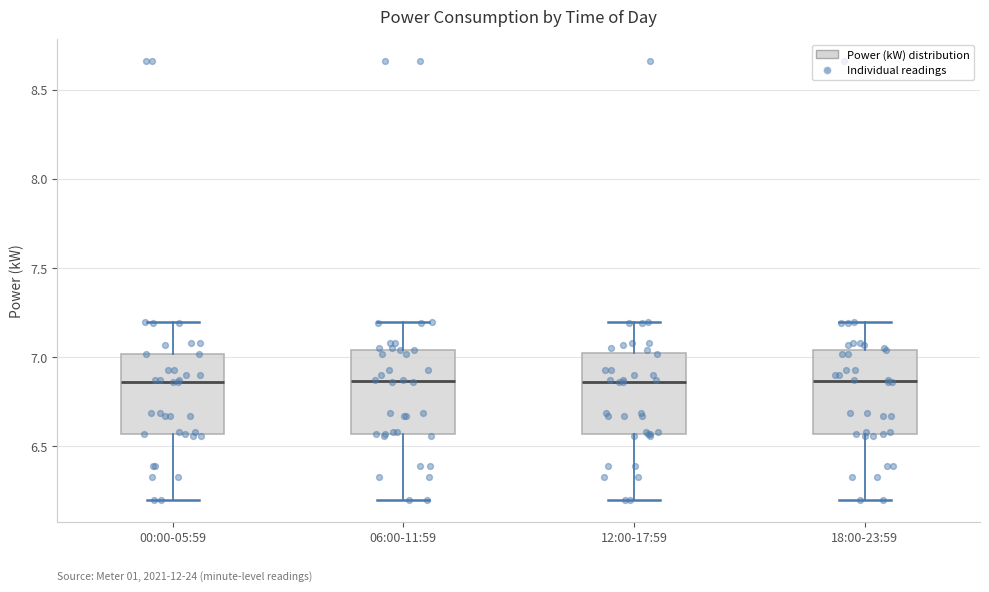

Reading left to right, read every box against the y-axis: the position of its median line, the range the box covers, and the ends of its whiskers. The values are not printed on the chart, so give them approximately, as read against the axis.

00:00-05:59: median 6.85, box 6.55 to 7.00, whiskers 6.20 to 7.20
06:00-11:59: median 6.85, box 6.55 to 7.05, whiskers 6.20 to 7.20
12:00-17:59: median 6.85, box 6.55 to 7.05, whiskers 6.20 to 7.20
18:00-23:59: median 6.85, box 6.55 to 7.05, whiskers 6.20 to 7.20